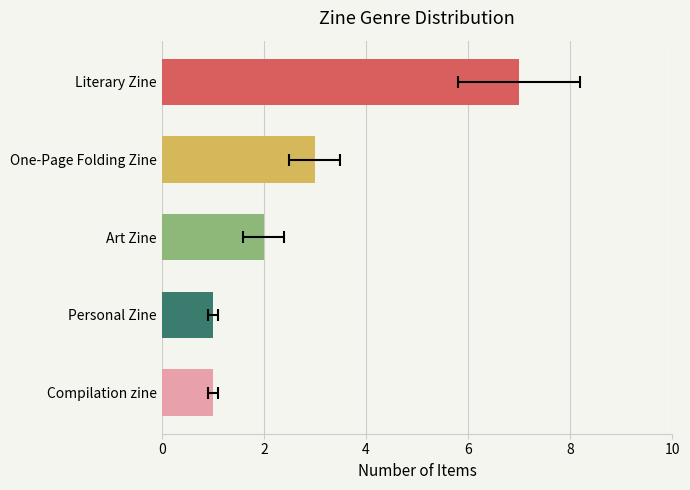

Reading right to left, transcribe all the data shown in this chart.

1	1	2	3	7